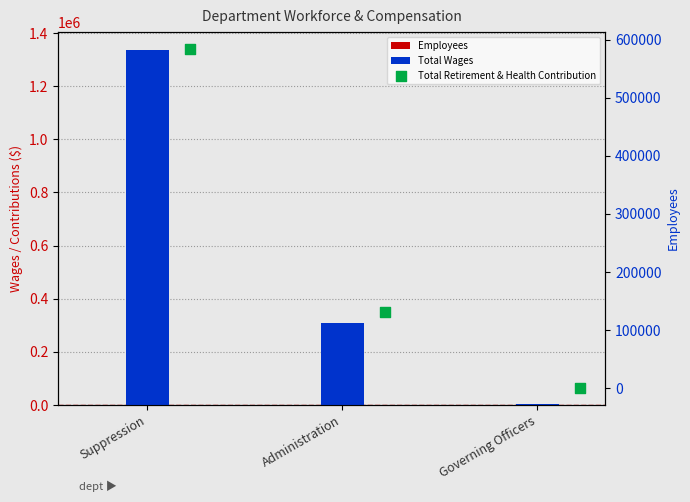

Which series has the largest total across all categories?

Total Wages